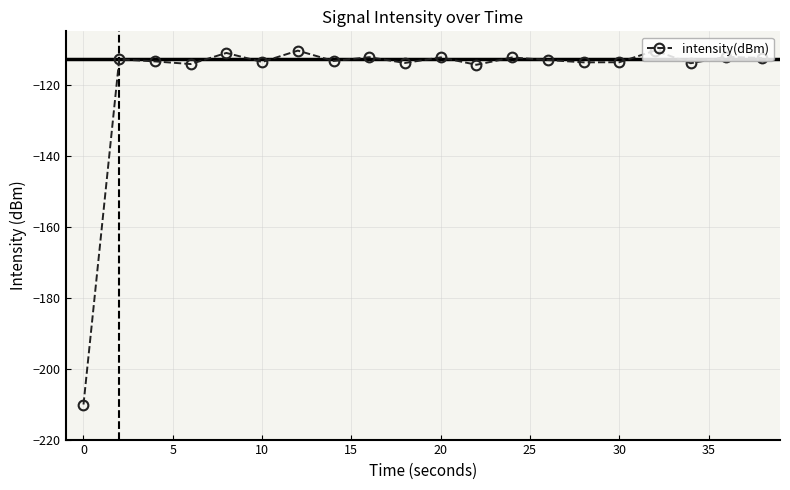

True or false: there are more than 1 points higher than both neighbors.

True